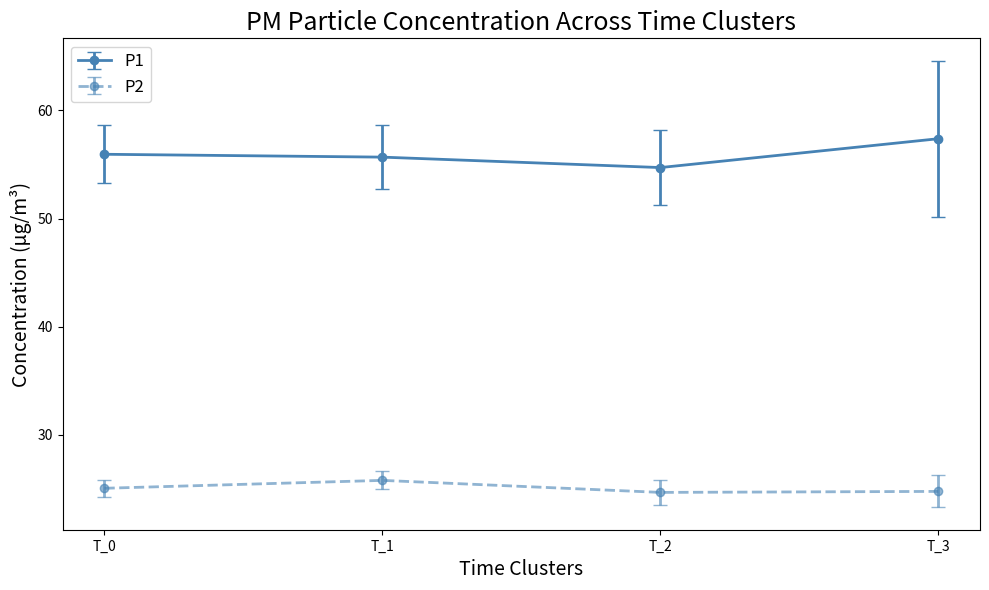

What are all the series names shown in the legend?

P1, P2